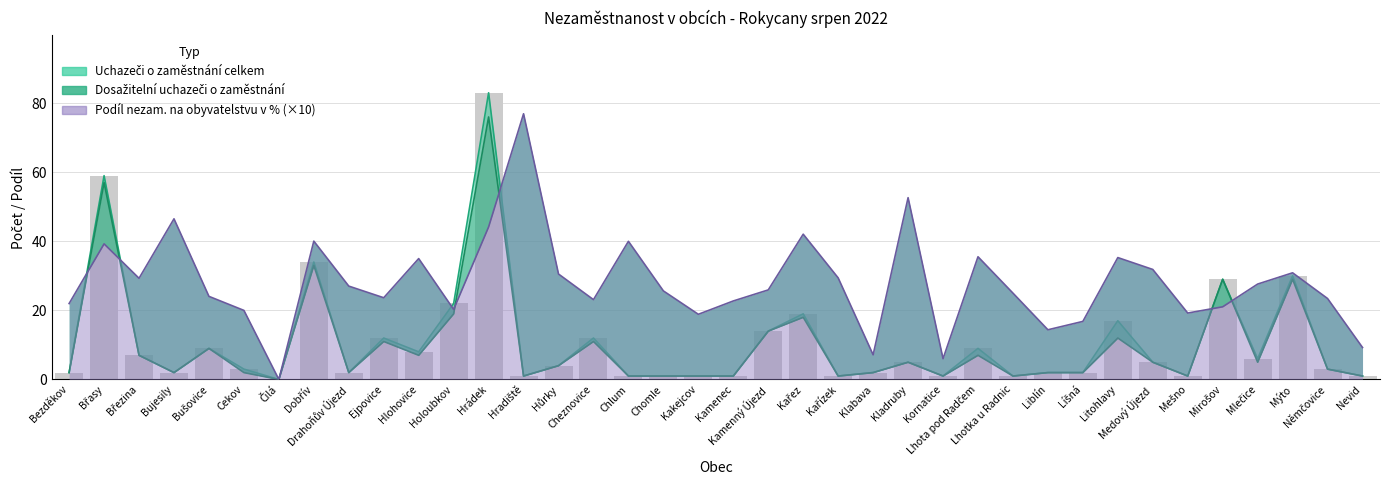

List the labels in order of Uchazeči o zaměstnání celkem value, smallest first.

Čilá, Hradiště, Chlum, Chomle, Kakejcov, Kamenec, Kařízek, Kornatice, Lhotka u Radnic, Mešno, Nevid, Bezděkov, Bujesily, Drahoňův Újezd, Klabava, Liblín, Líšná, Cekov, Němčovice, Hůrky, Kladruby, Medový Újezd, Mlečice, Březina, Hlohovice, Bušovice, Lhota pod Radčem, Ejpovice, Cheznovice, Kamenný Újezd, Litohlavy, Kařez, Holoubkov, Mirošov, Mýto, Dobřív, Břasy, Hrádek